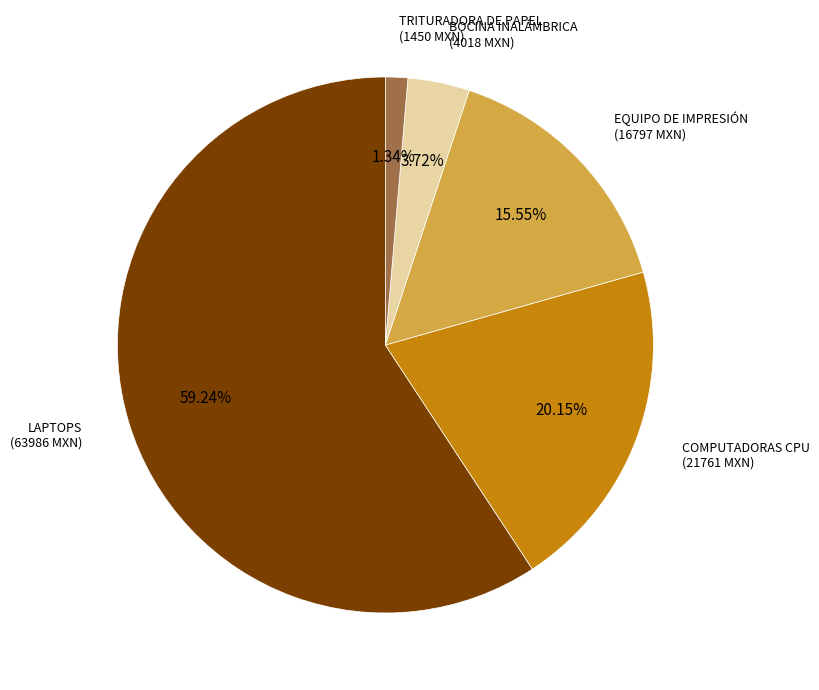

Is there a majority slice in this chart?

Yes